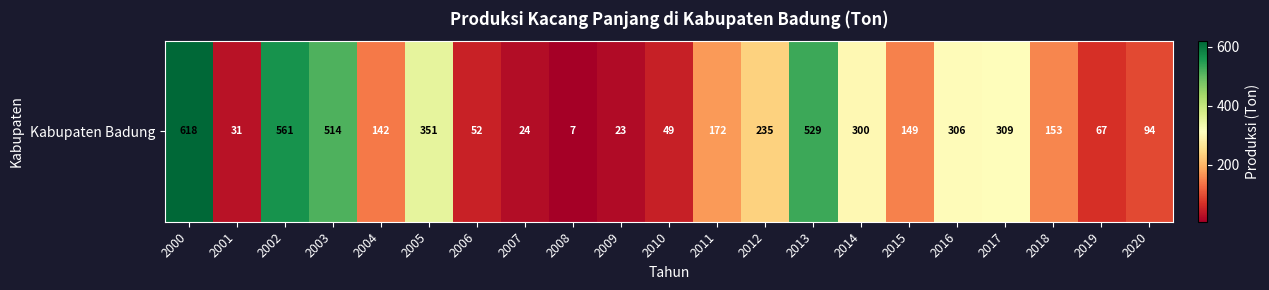

What is the difference between the maximum and minimum values?

611